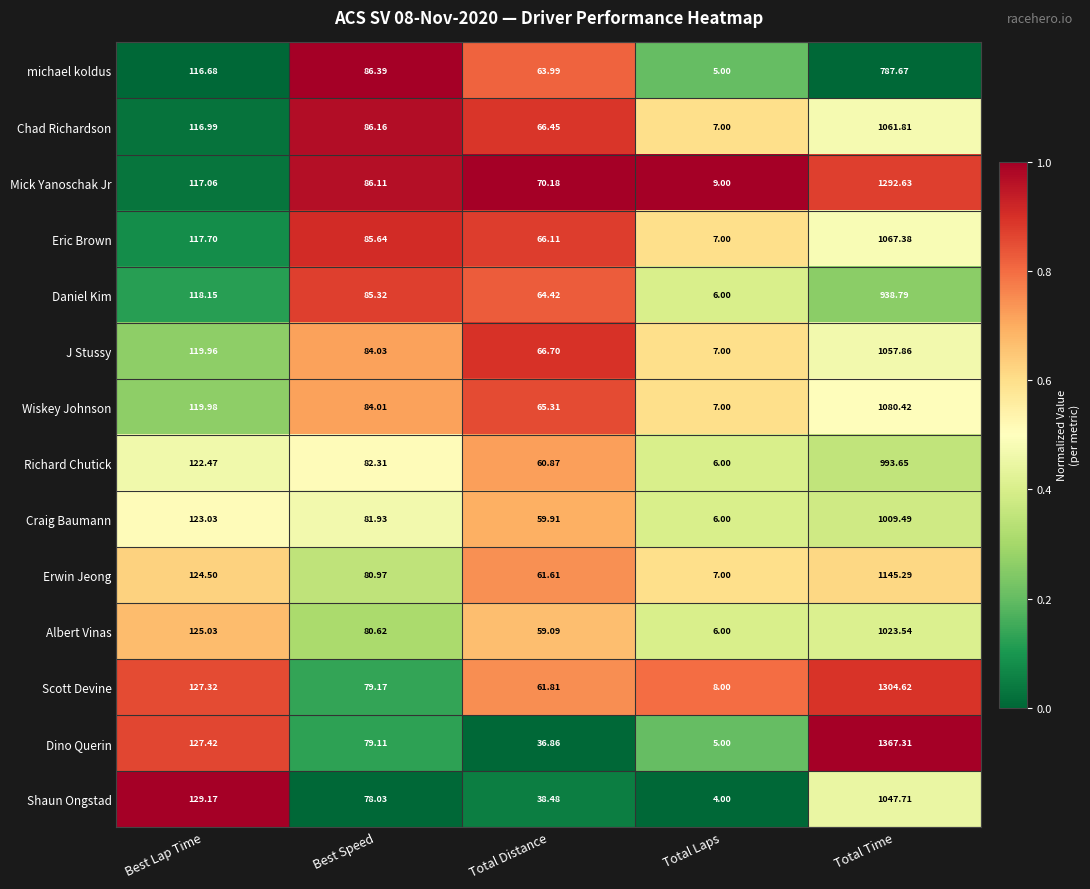

Which category has the highest value in the Wiskey Johnson series?

Total Time